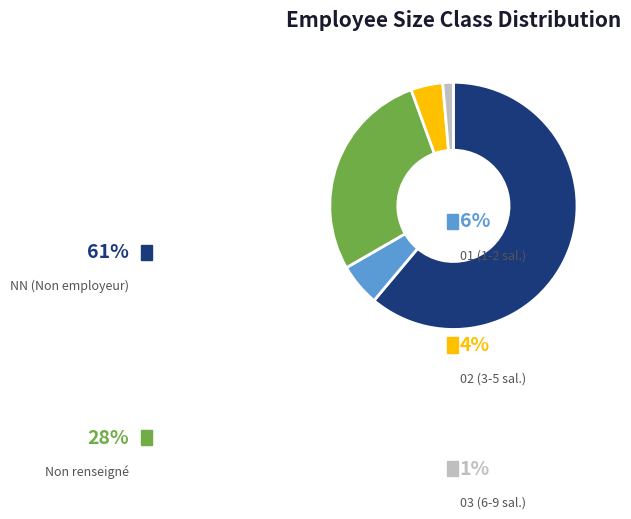

What percentage is the 01 slice, to the nearest percent?

6%